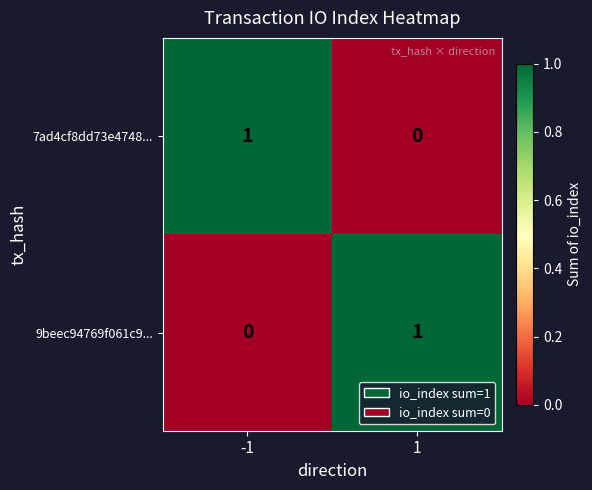

True or false: 7ad4cf8dd73e4748... has a value of 1 at -1.

True